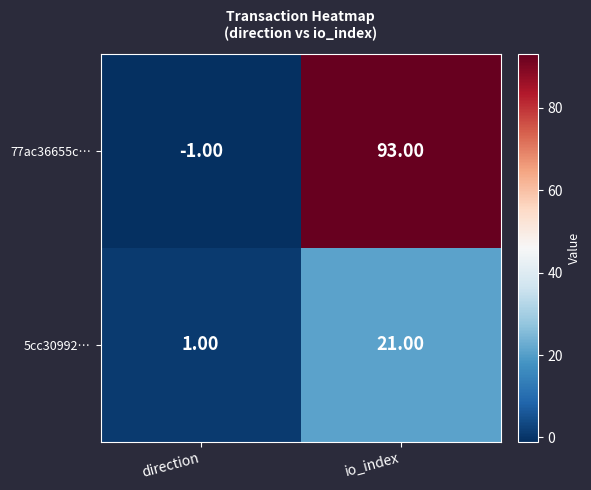

At which label is 5cc30992… closest to 11?

direction